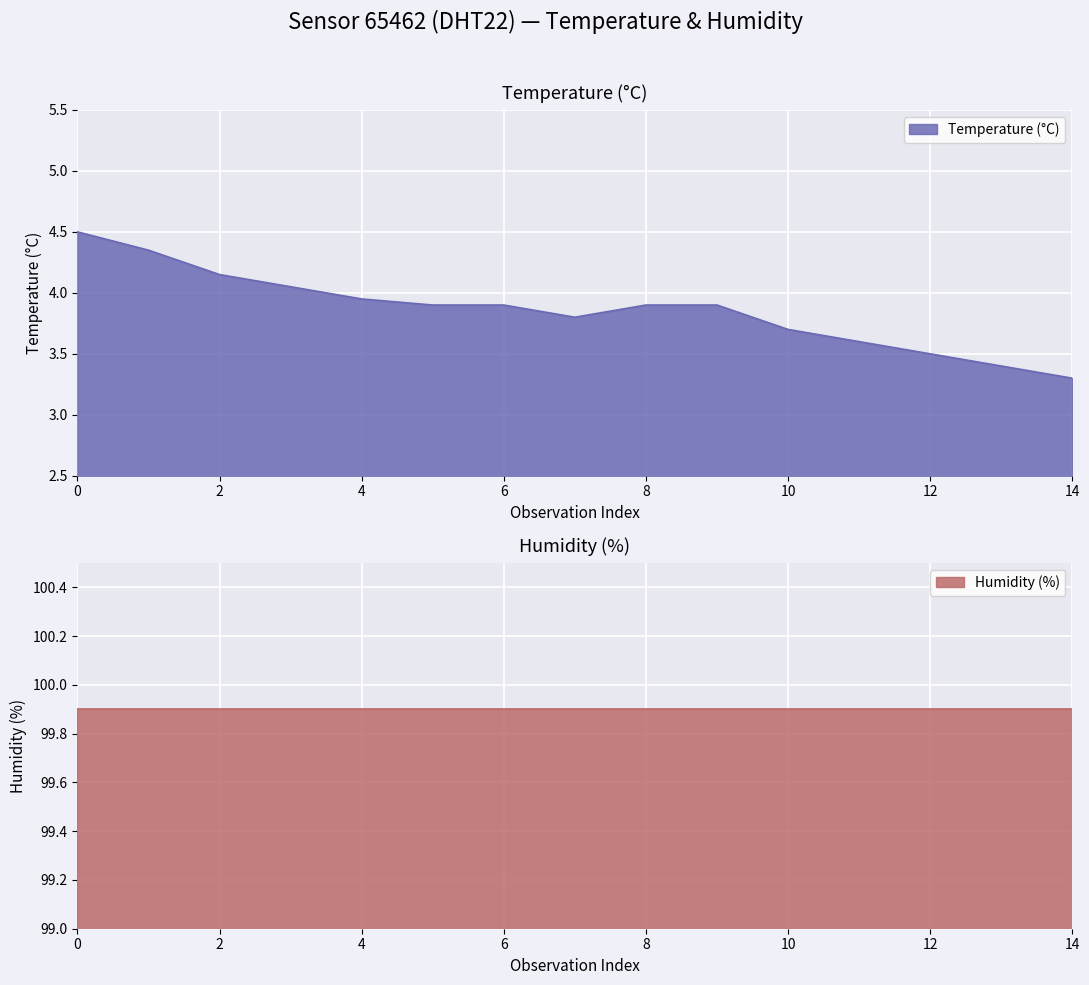

At which label is Temperature (°C) closest to 3?

14